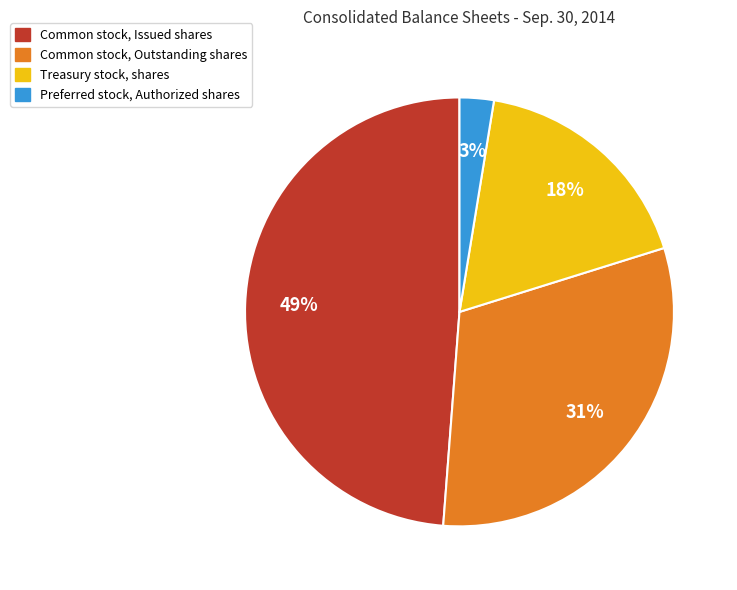

Is it true that Preferred stock, Authorized shares is 3% of the pie?

True